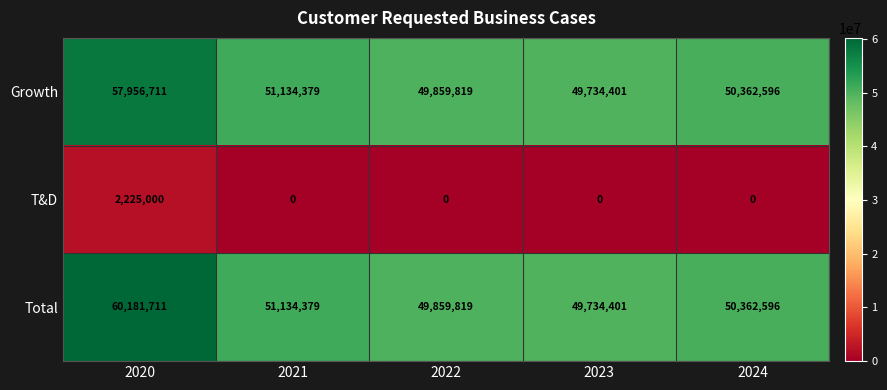

What is the total value across all series at 2022?

99719638